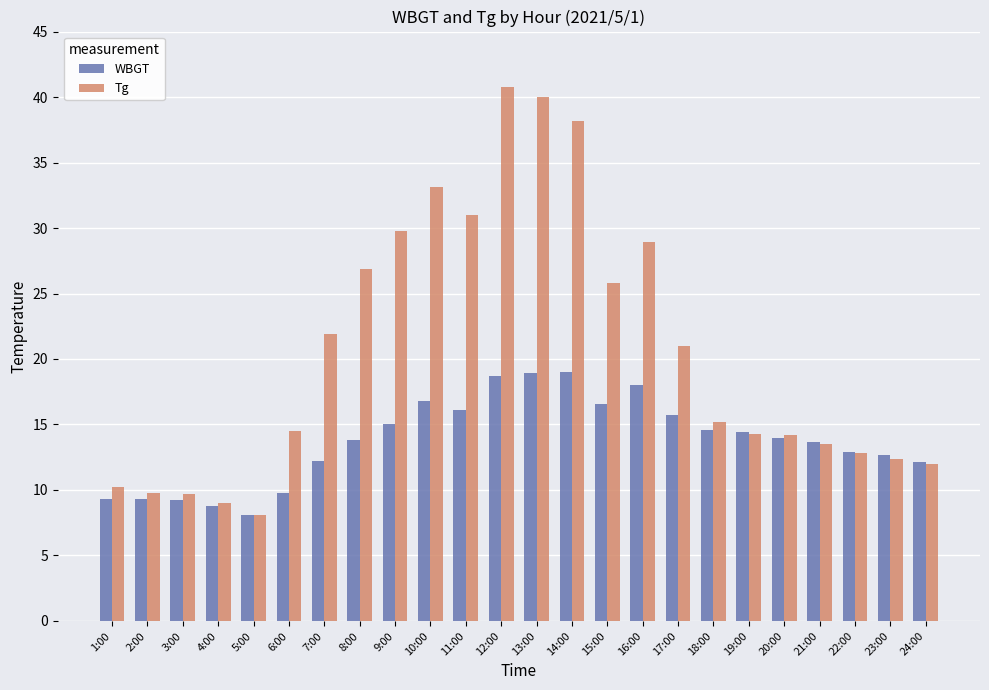

What is the label of the 19th bar from the left?

19:00